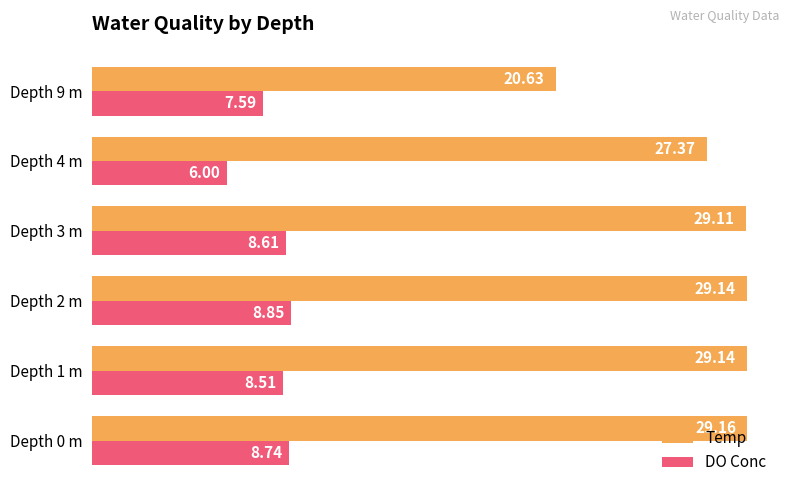

At how many categories does at least one series exceed 11?

6